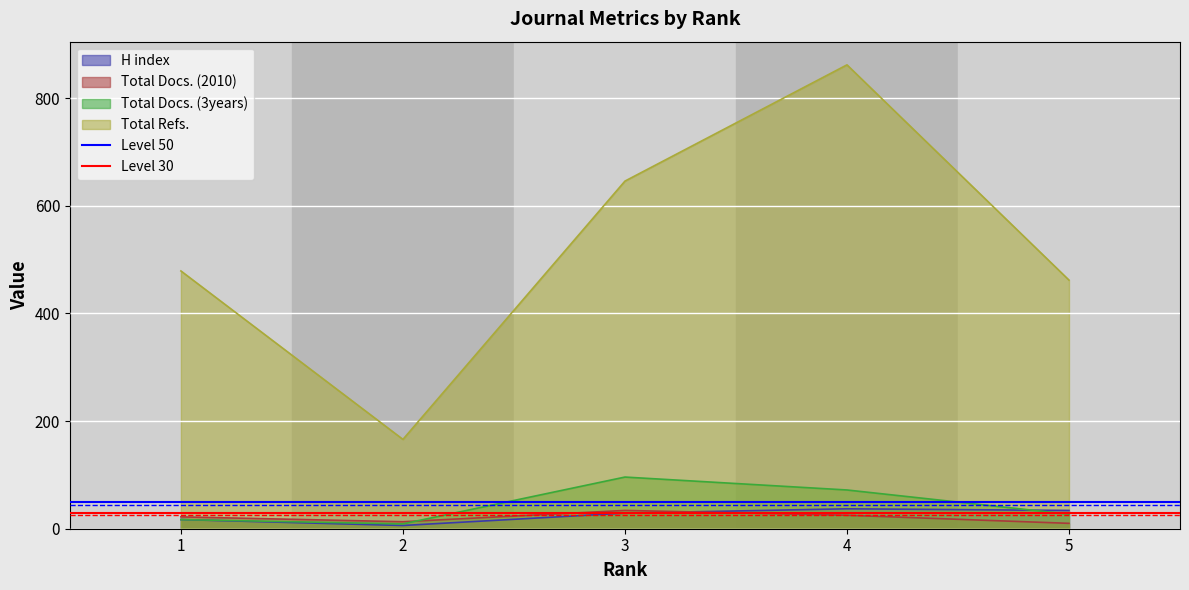

The value of Total Refs. at 2 is 166. True or false?

True